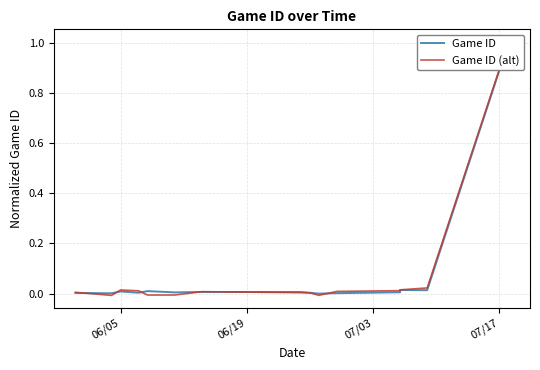

The value of Game ID at 10 is 0.0. True or false?

False